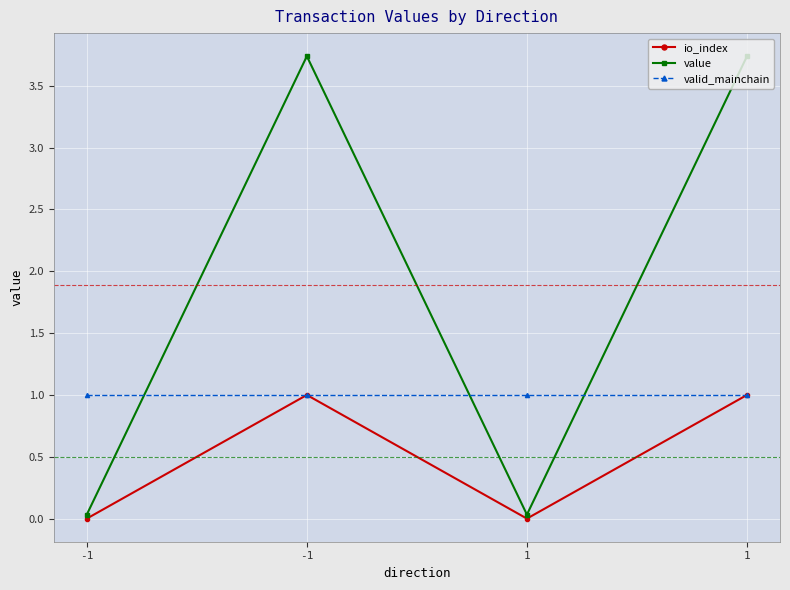

How many lines are shown in the chart?

3